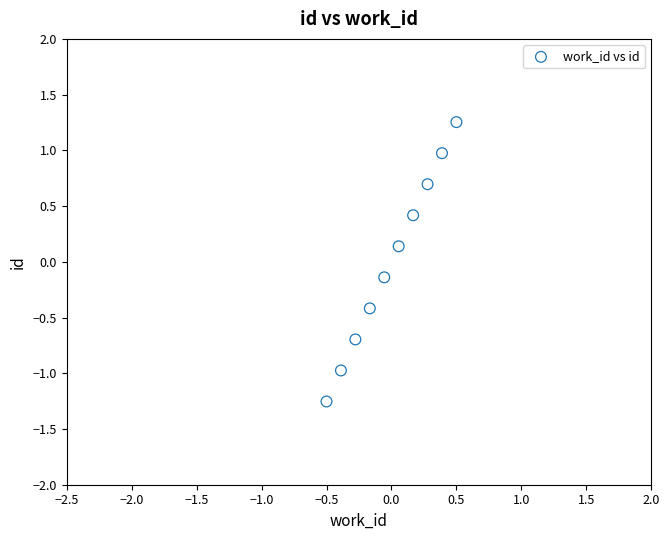

What is the range of X values (max minus min)?

1.0